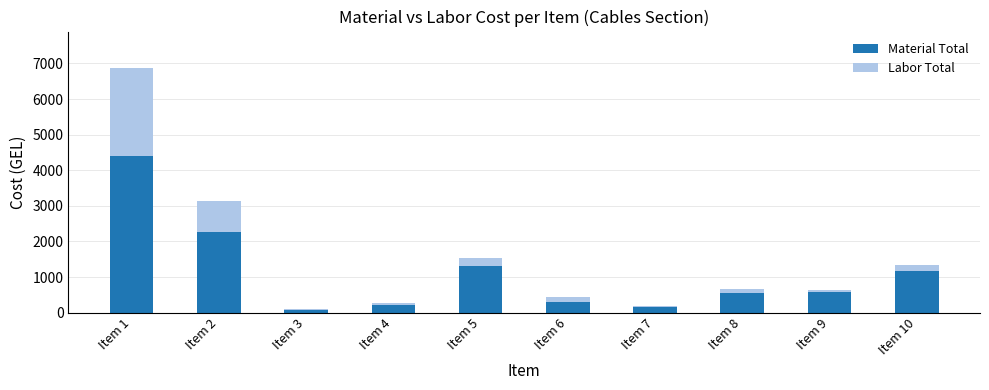

What is the average value of the Material Total series?

1102.3